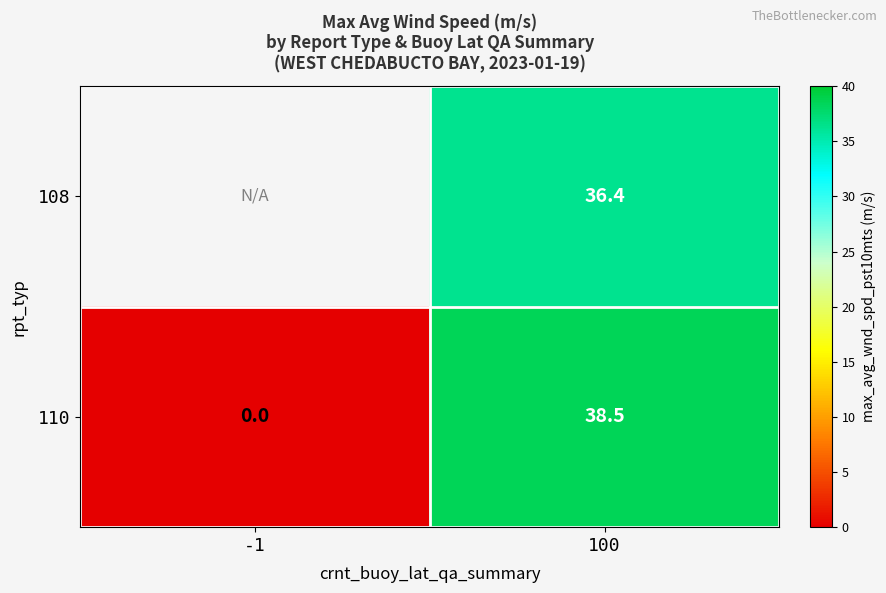

At which label is 110 closest to 19?

-1